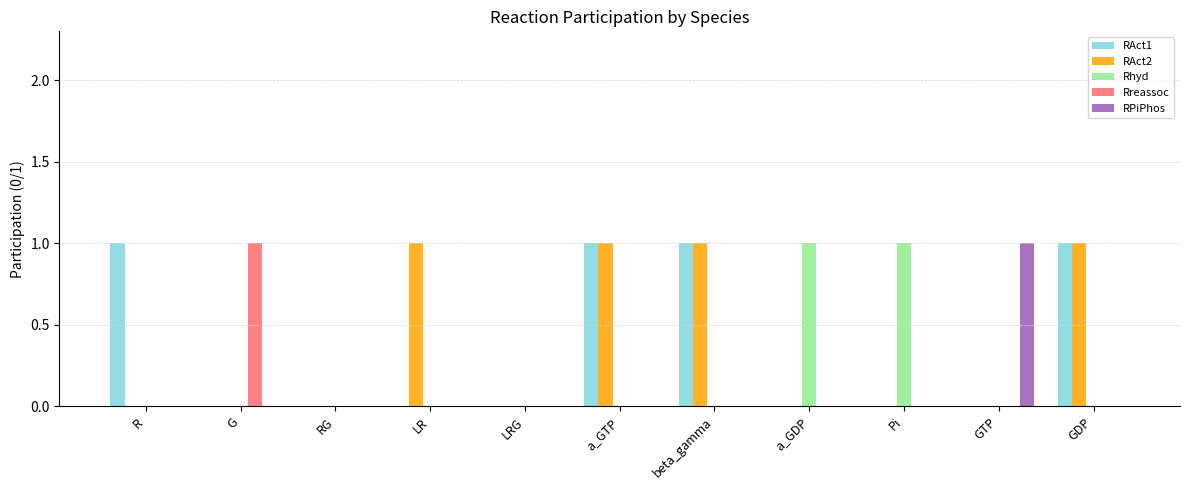

The value of RAct1 at LR is 1. True or false?

False